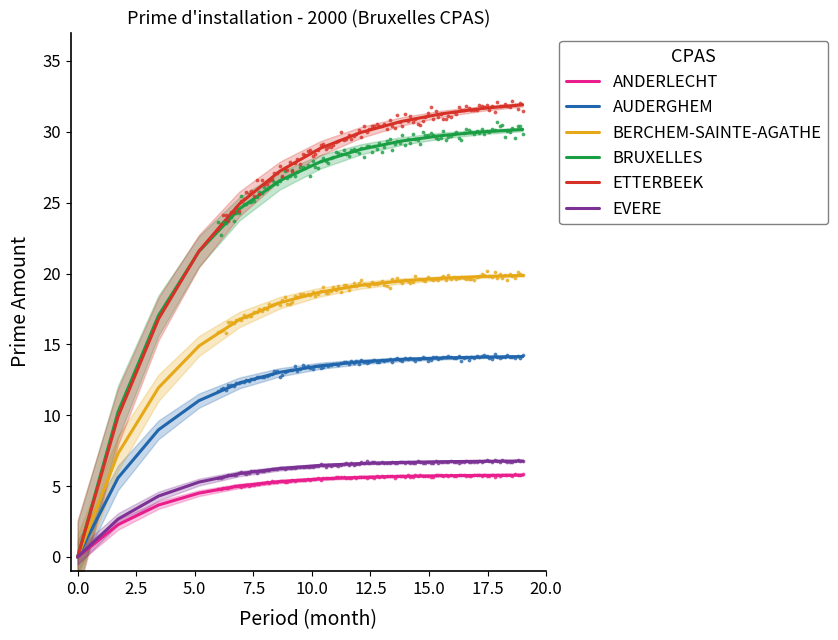

What is the total value across all series at 5.0?

78.8